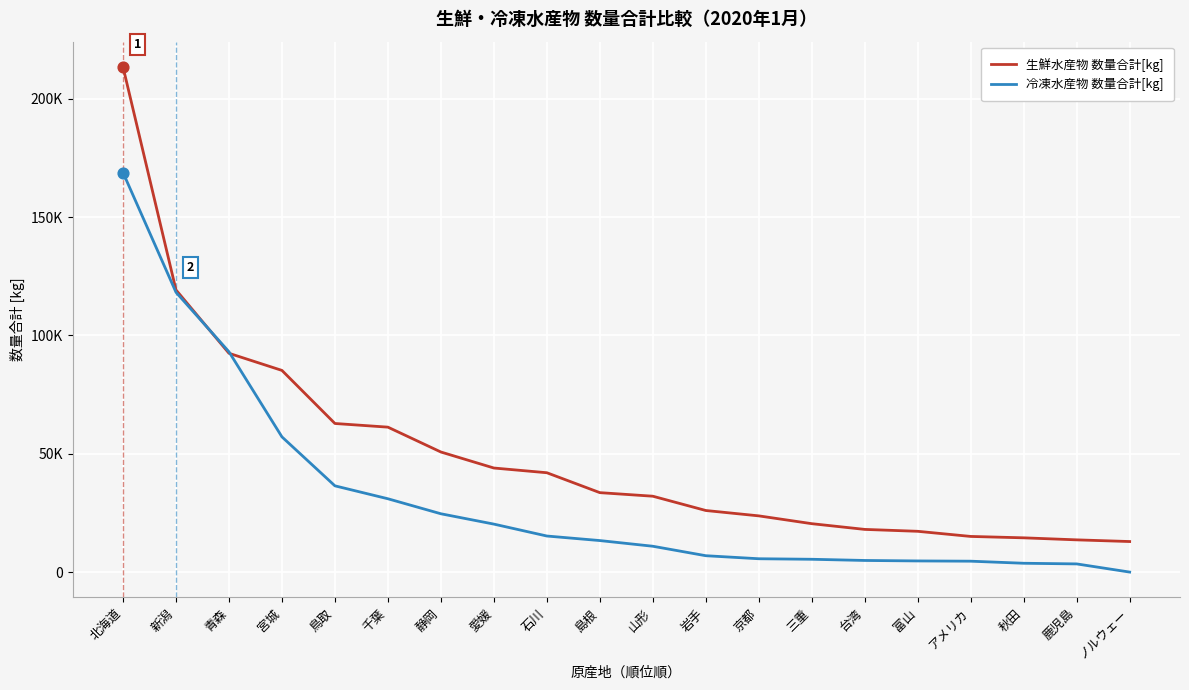

What are all the series names shown in the legend?

生鮮水産物 数量合計[kg], 冷凍水産物 数量合計[kg]